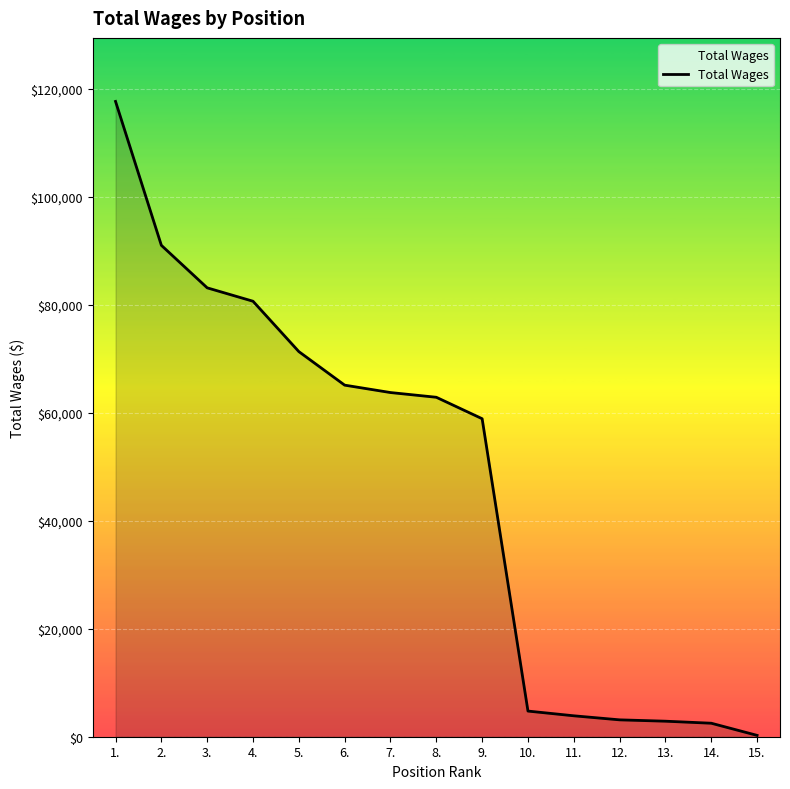

At which category does the chart reach its minimum across all series?

15.